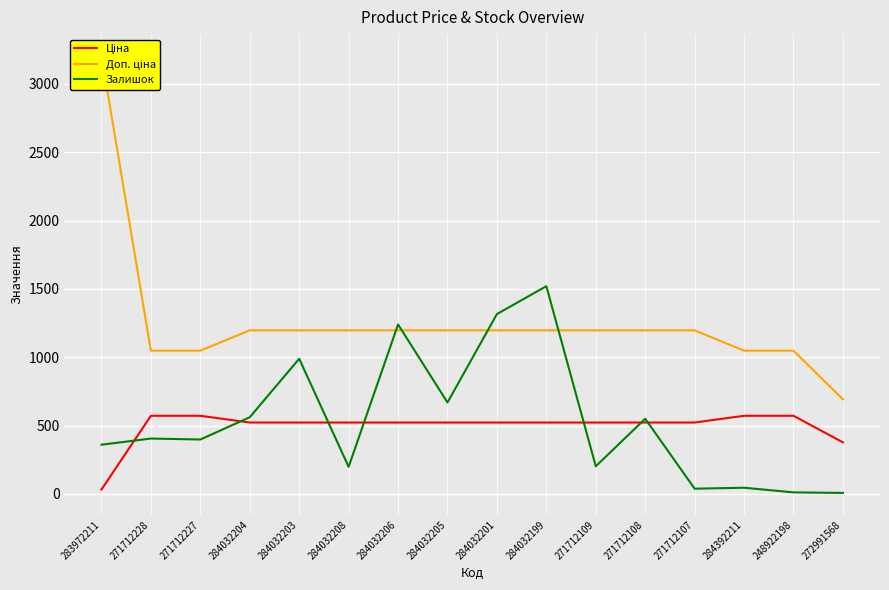

At 284032208, list the series in order from largest to smallest.

Доп. ціна, Ціна, Залишок